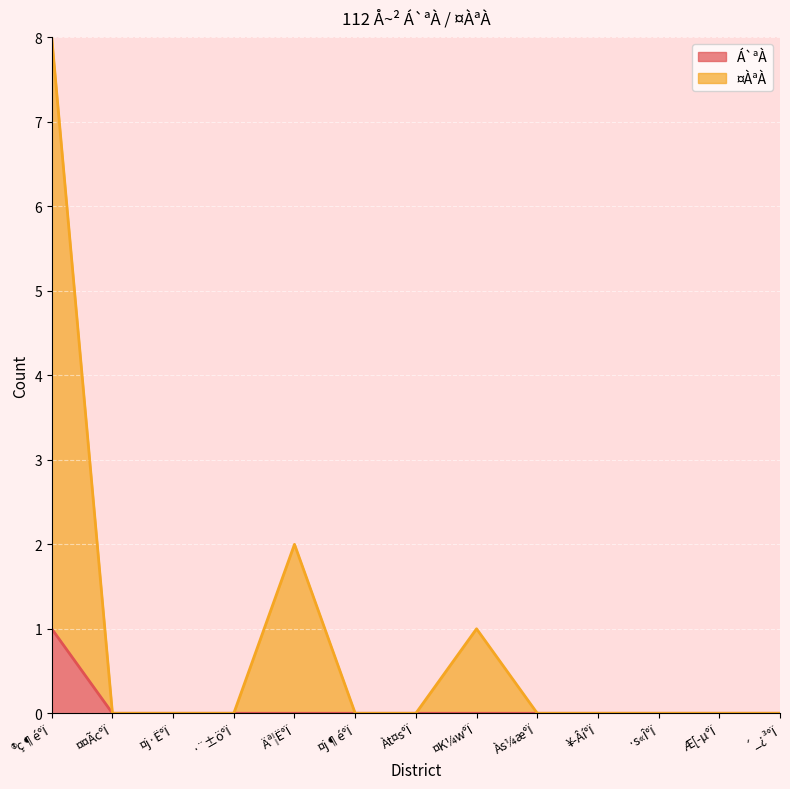

The value of ¤ÀªÀ at ·¨±ö°Ï is 3. True or false?

False